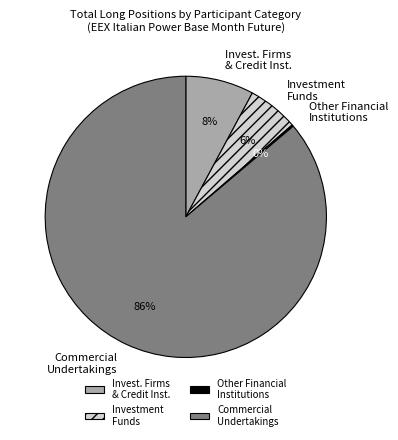

Which has a higher value, Investment Funds or Commercial Undertakings?

Commercial Undertakings